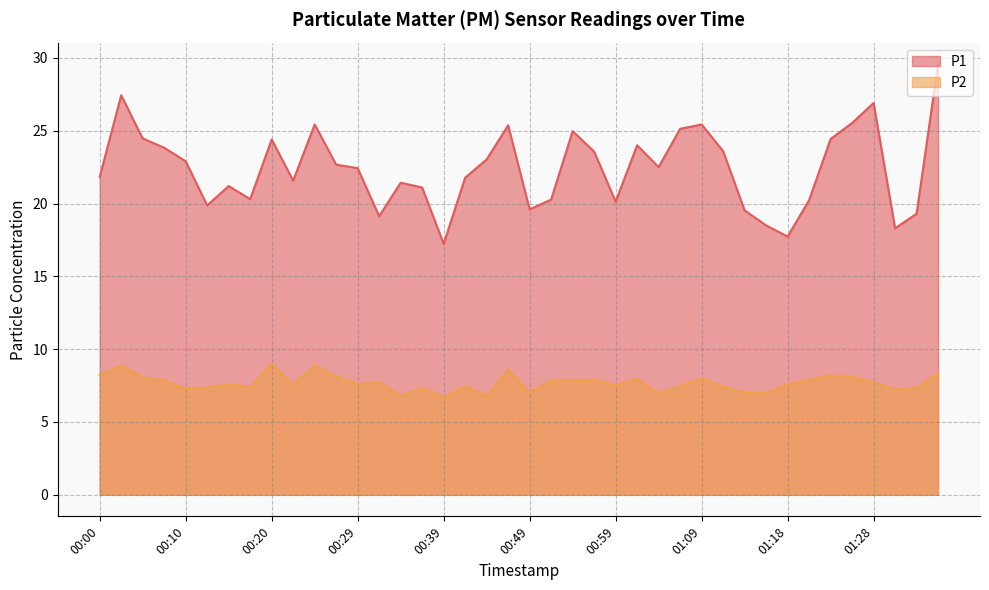

What is the difference between the second highest and second lowest values in the P1 series?

9.7